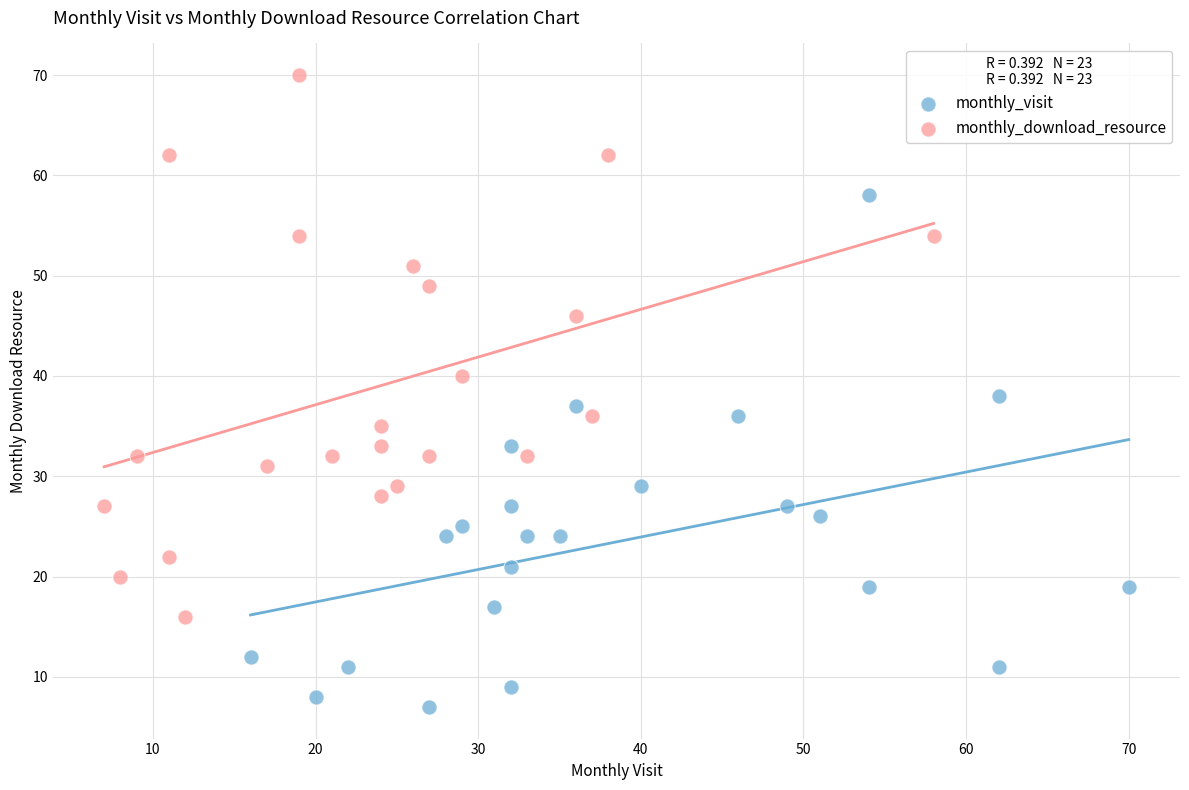

Which series reaches the maximum Y coordinate?

monthly_download_resource